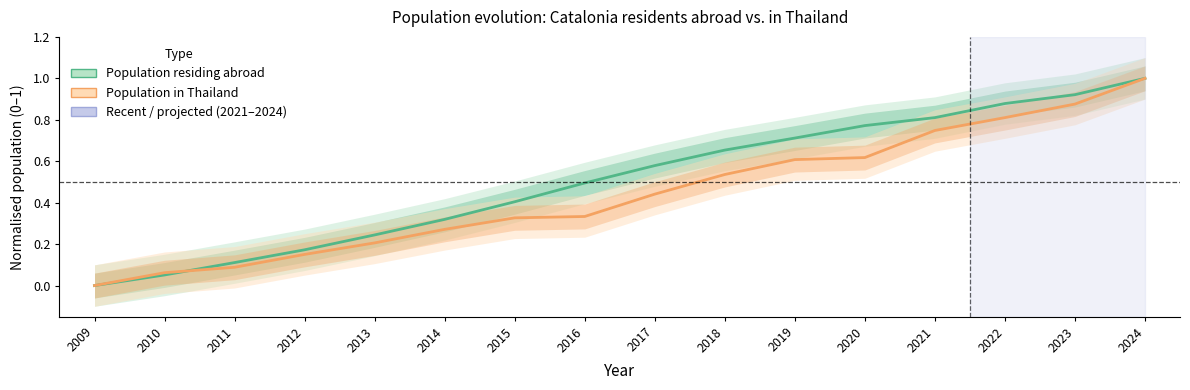

What is the spread (max minus min) of values at 2019?

0.1